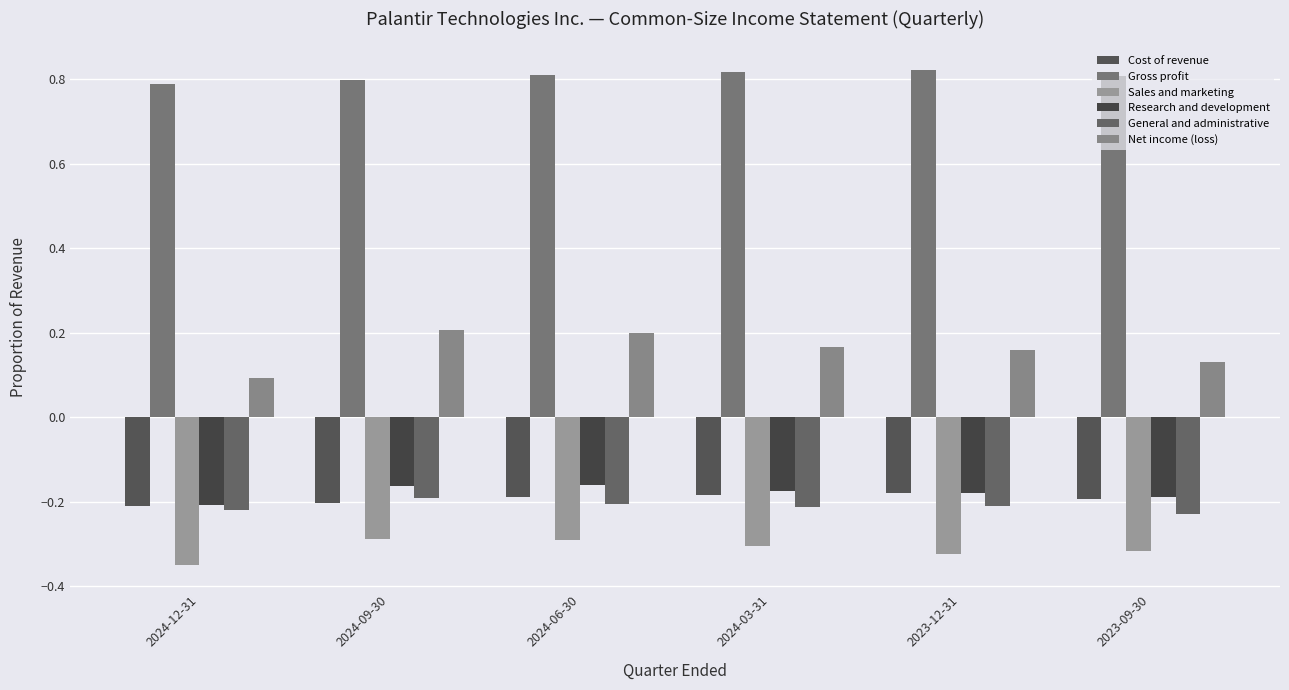

What is the smallest value displayed?

-0.3